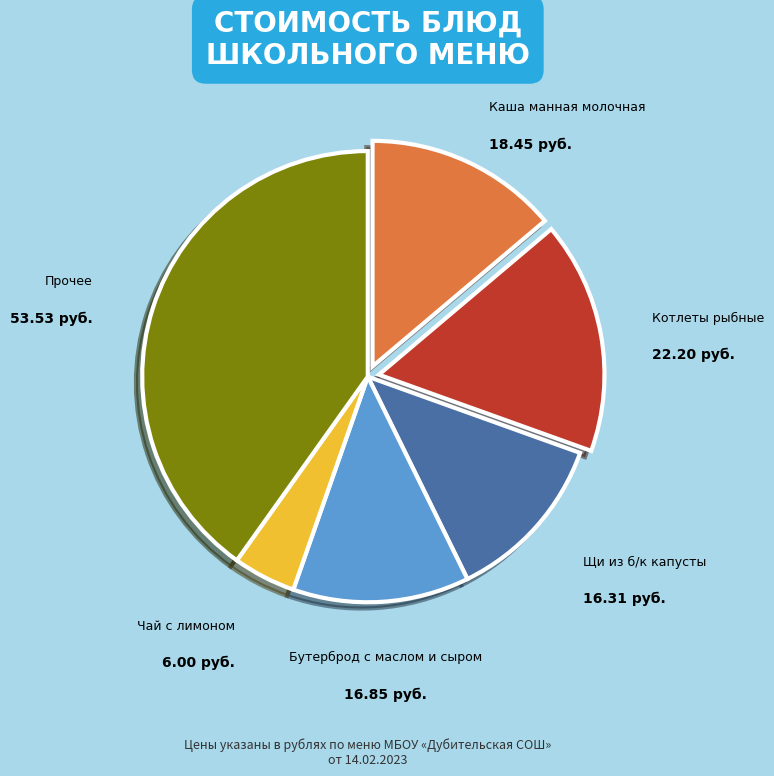

Does any single category account for the majority?

No